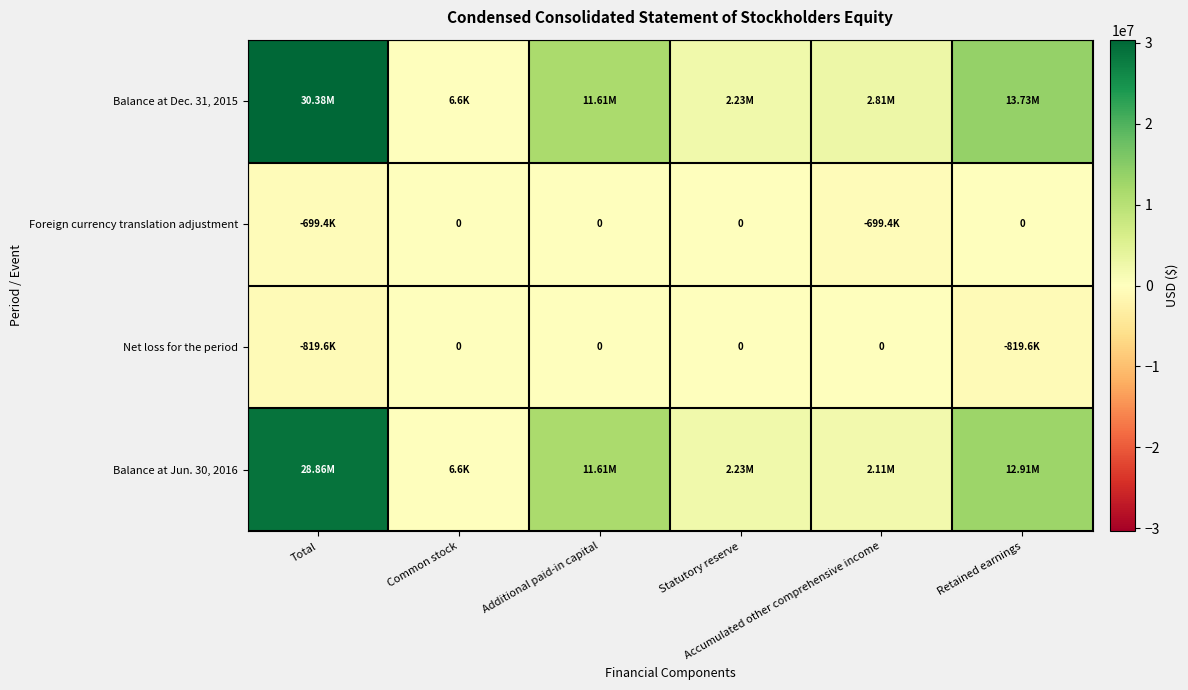

What is the difference between the second highest and second lowest values in the Foreign currency translation adjustment series?

699431